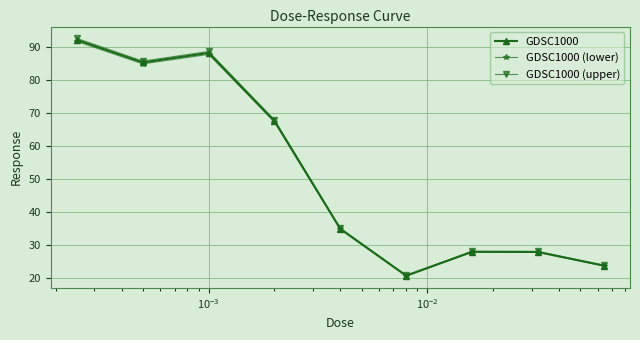

At how many categories does at least one series exceed 75?

3